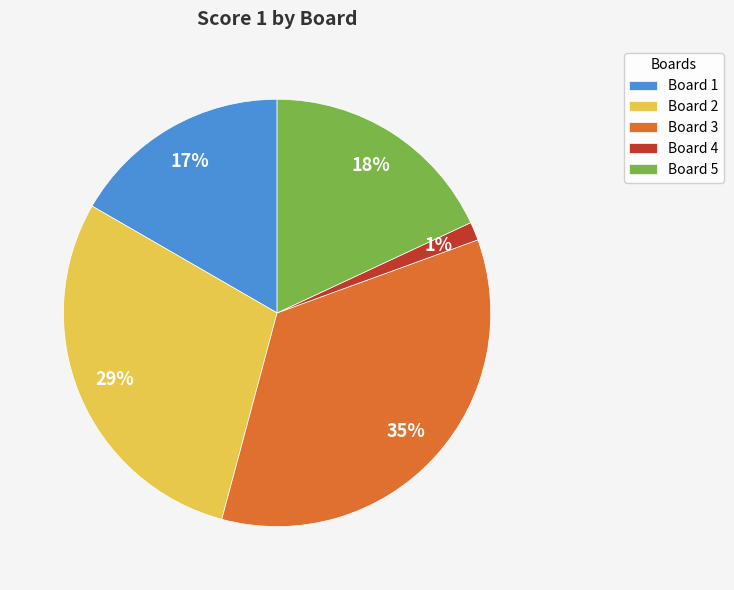

To the nearest percent, what is the combined percentage of Board 4 and Board 3?

36%